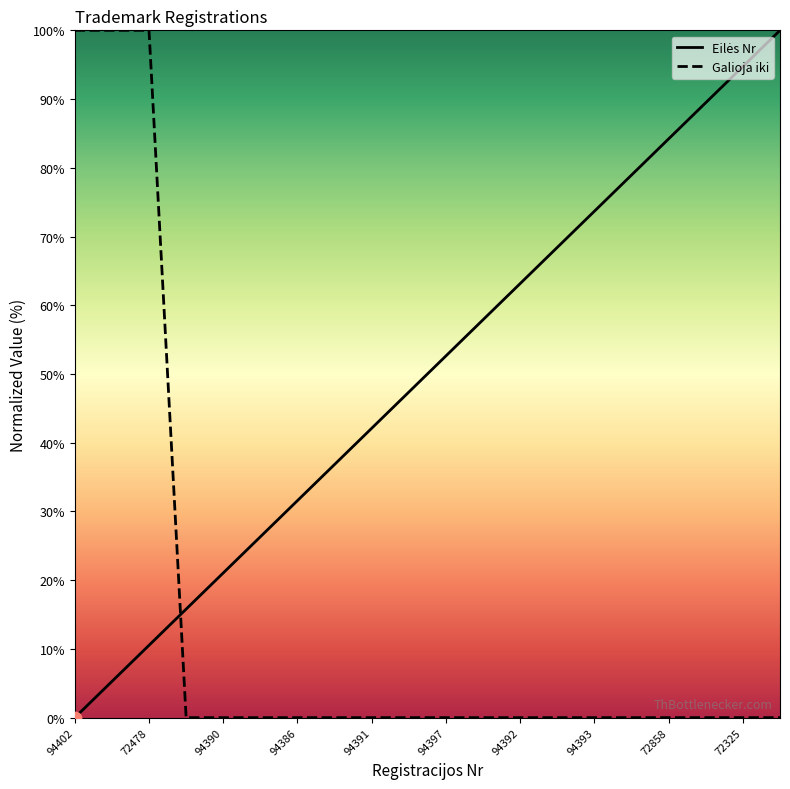

Which series has the largest total across all categories?

Eilės Nr